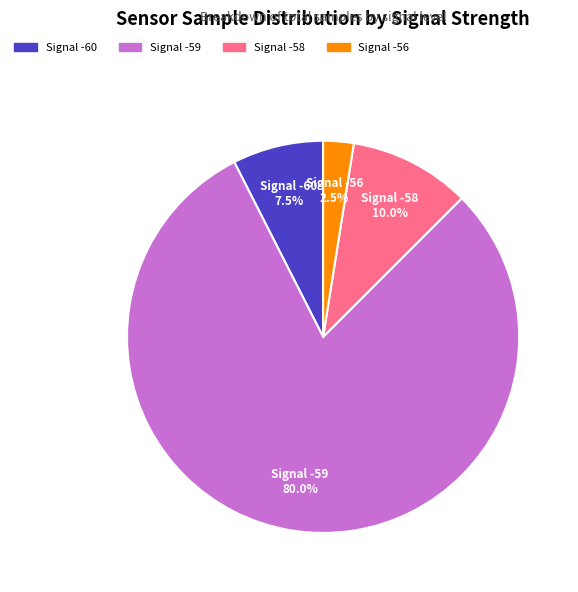

Count the number of slices in the pie.

4